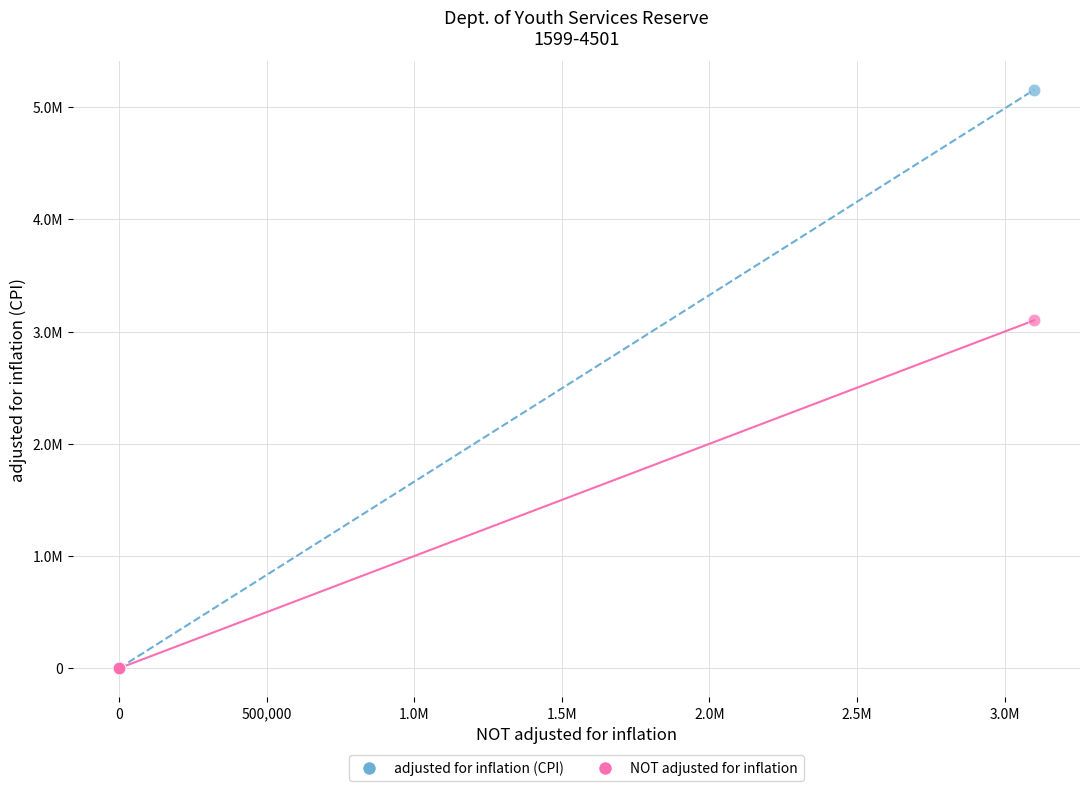

What are all the series names shown in the legend?

adjusted for inflation (CPI), NOT adjusted for inflation